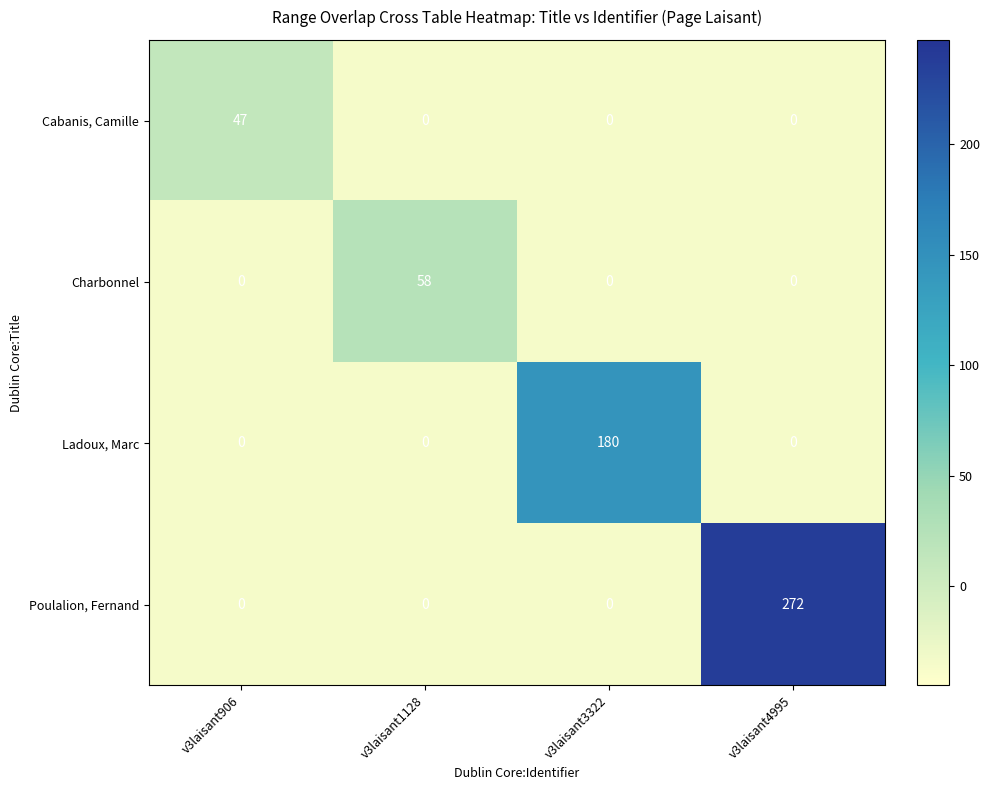

Between v3laisant3322 and v3laisant4995, which series saw the biggest shift?

Poulalion, Fernand